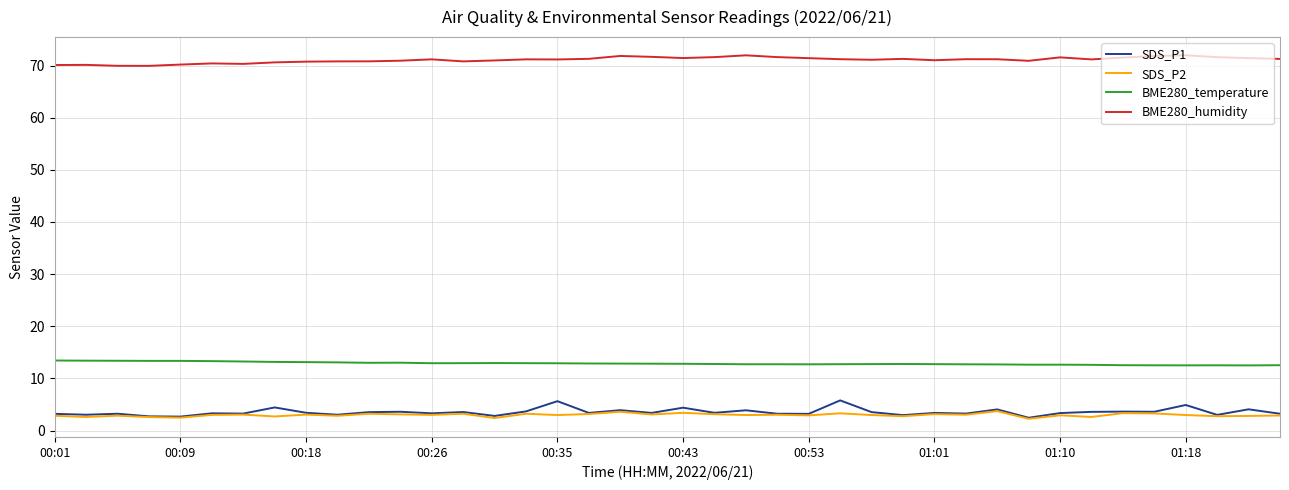

How many lines are shown in the chart?

4